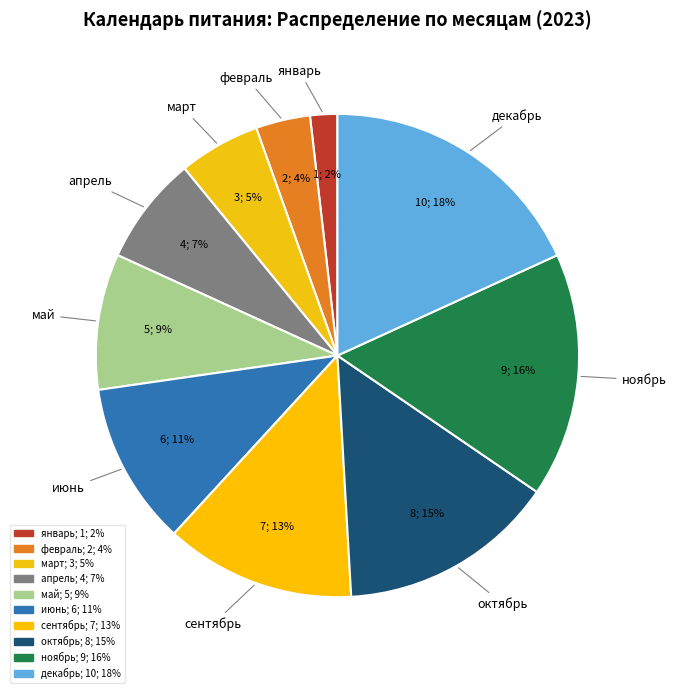

How many segments does this pie chart have?

10